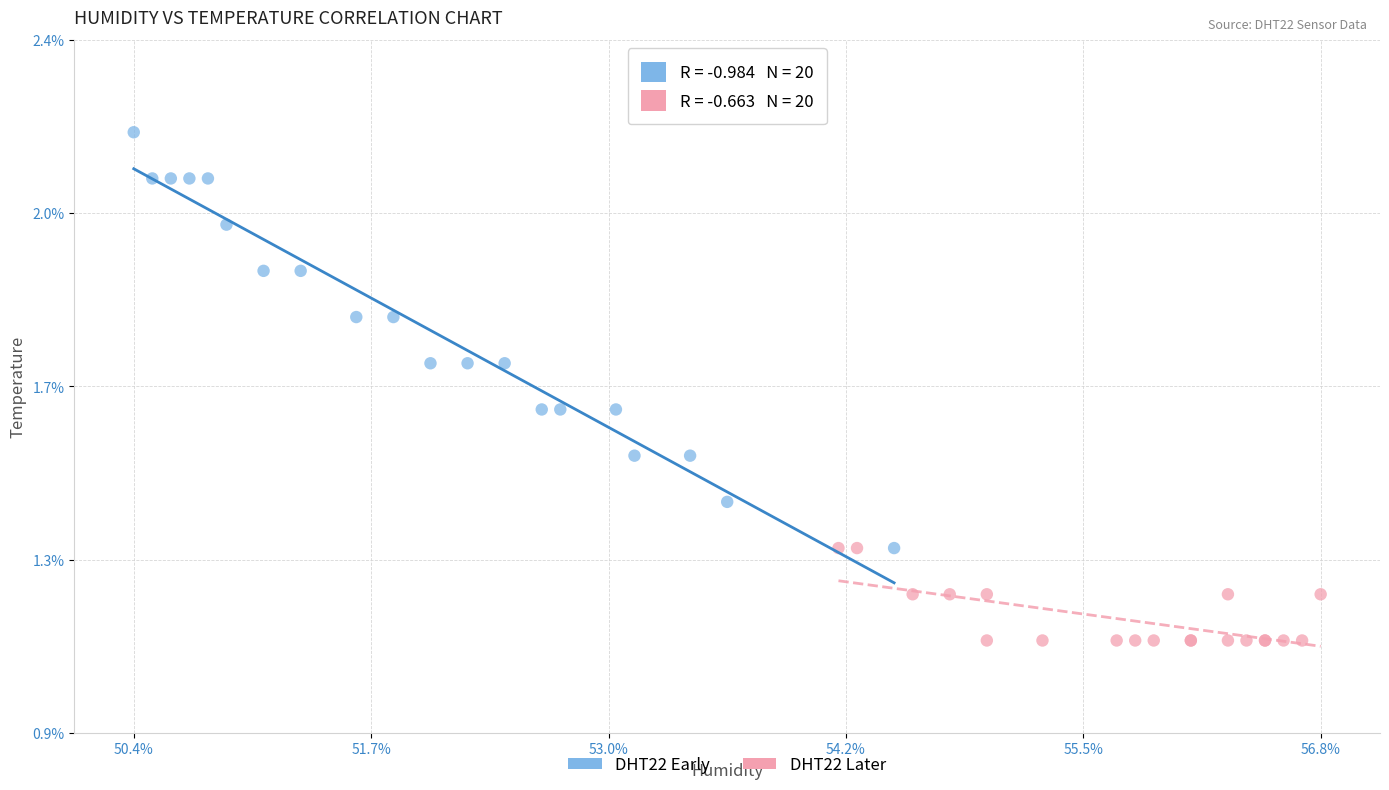

Which series reaches the maximum Y coordinate?

DHT22 Early